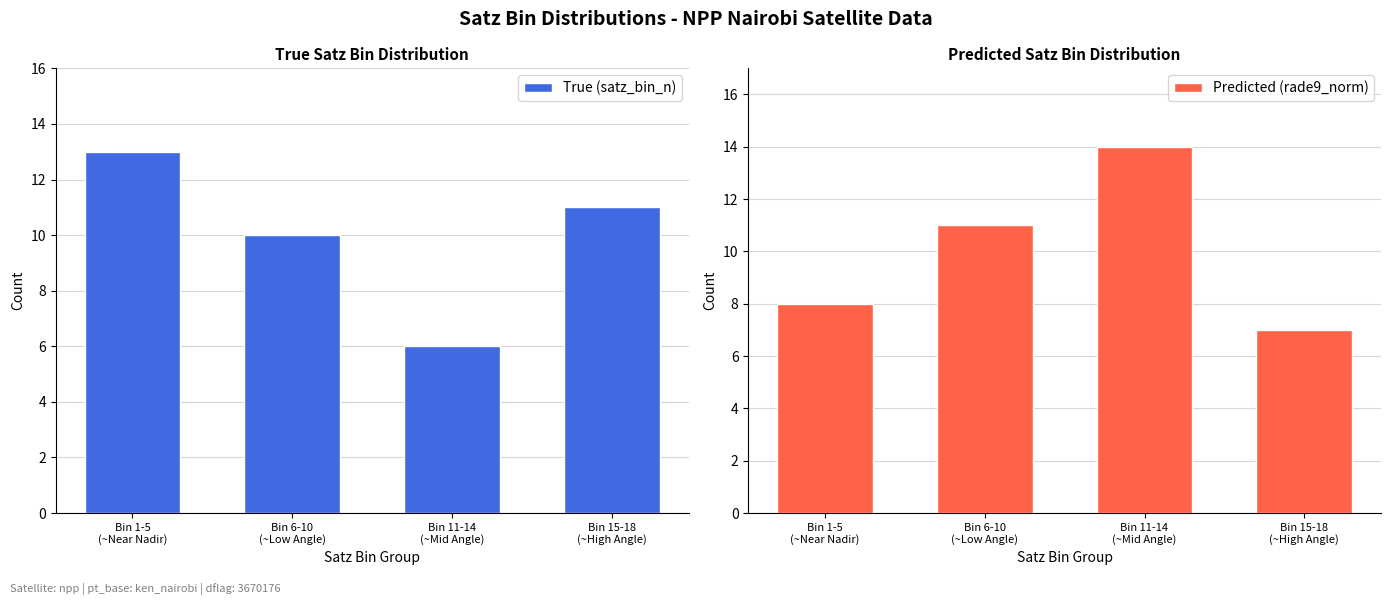

Between Bin 6-10
(~Low Angle) and Bin 1-5
(~Near Nadir), which is larger?

Bin 1-5
(~Near Nadir)